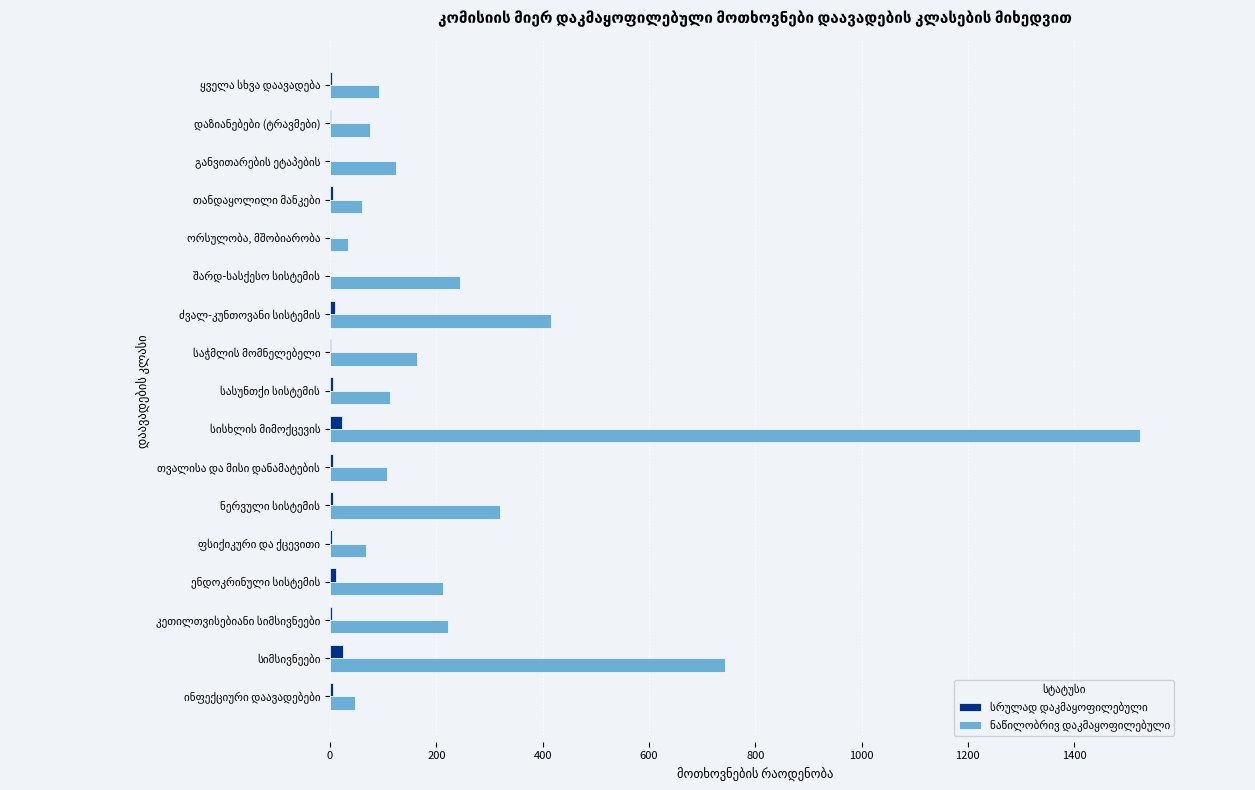

What is the greatest value displayed?

1523